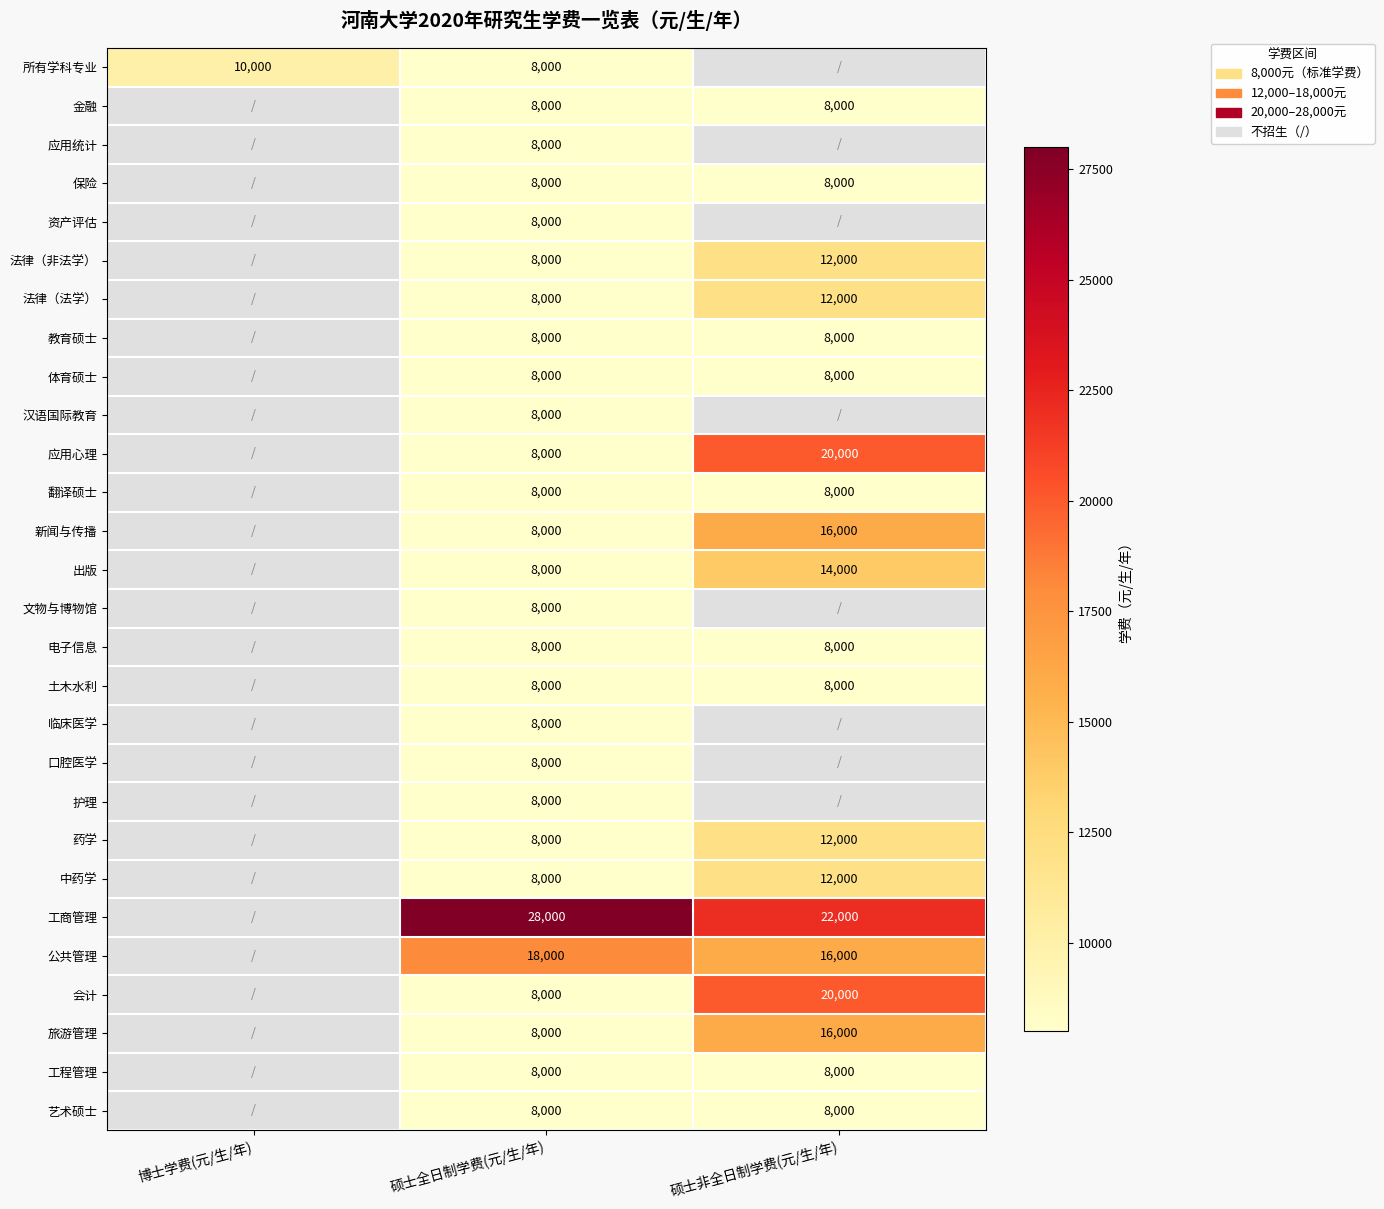

Is it true that 教育硕士 equals 8000 at 硕士非全日制学费(元/生/年)?

True